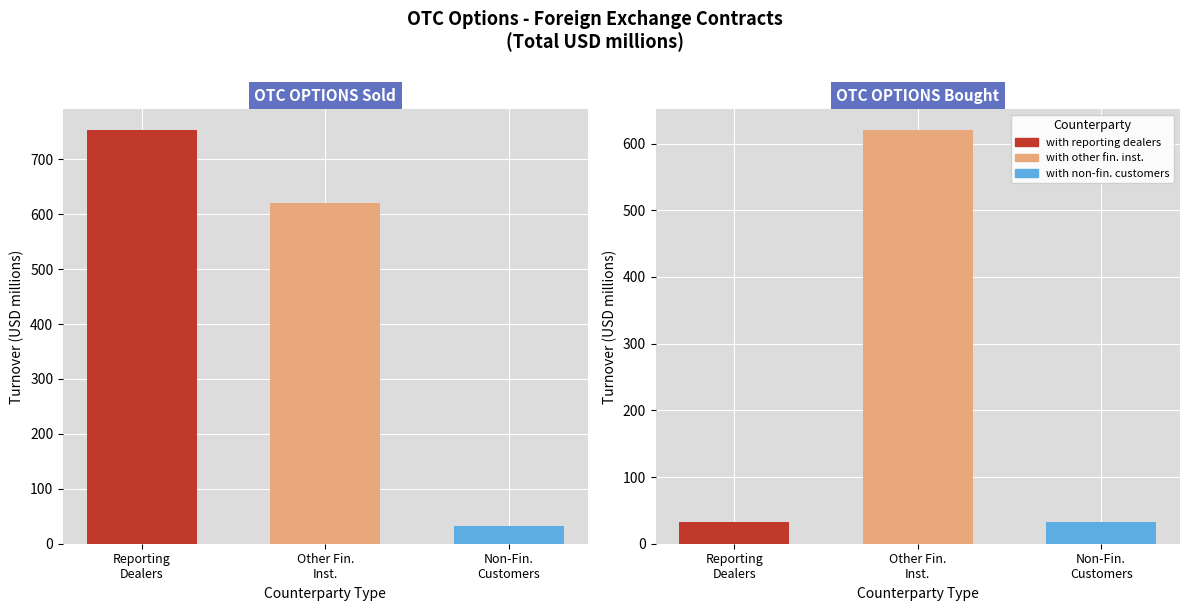

What is the label of the 1st bar from the left?

Reporting
Dealers